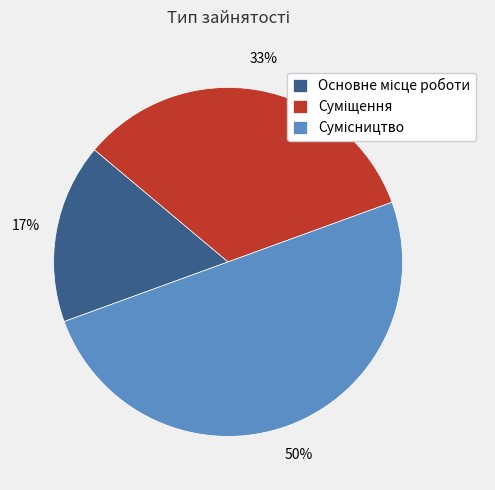

To the nearest percent, what is the difference between the largest and smallest slice percentages?

33%